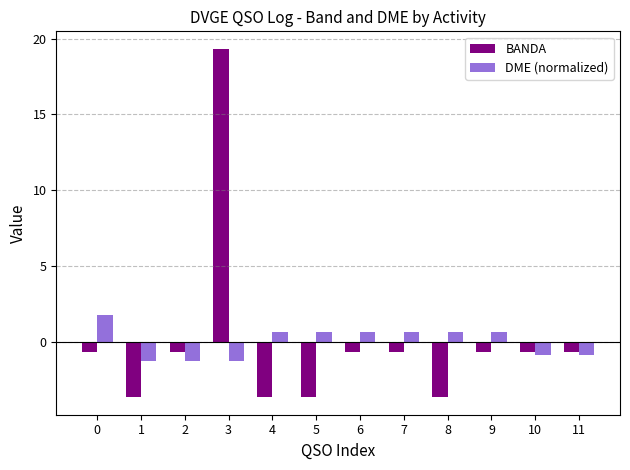

What is the value of the DME (normalized) bar at the 4th from the left?

-1.3